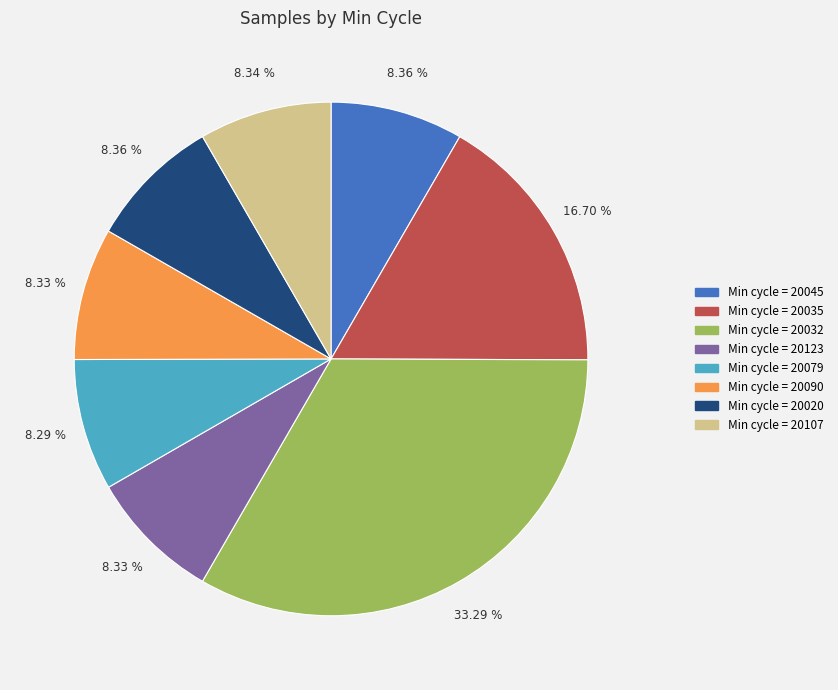

Does any single category account for the majority?

No